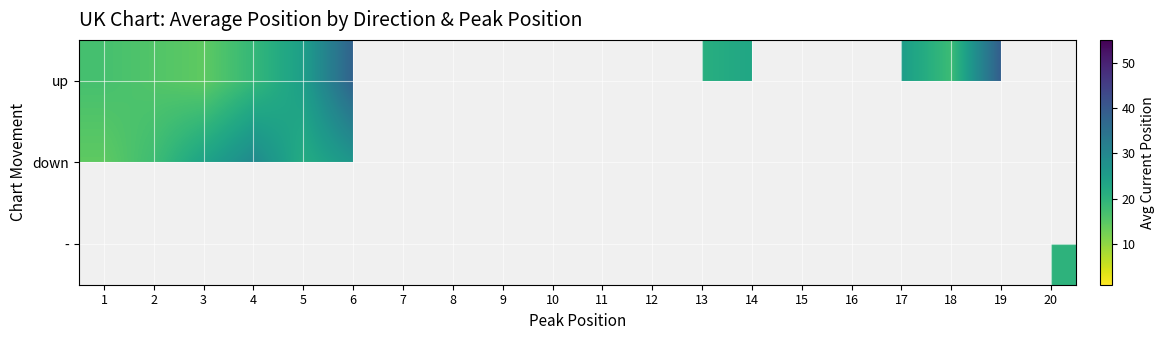

What is the total value across all series at 3?

70.0